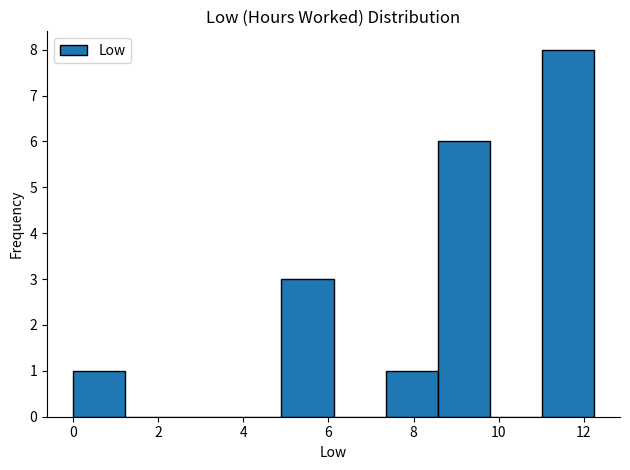

Over which range of the x-axis is the bar tallest?

11.0 to 12.2